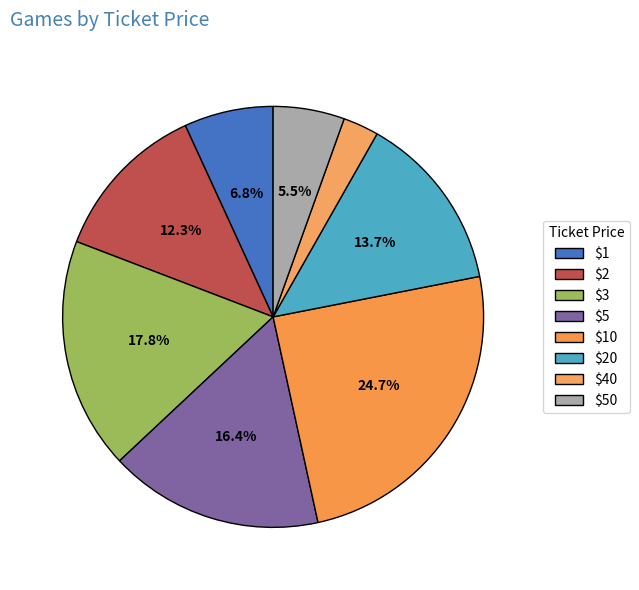

To the nearest percent, what portion does $20 represent?

14%